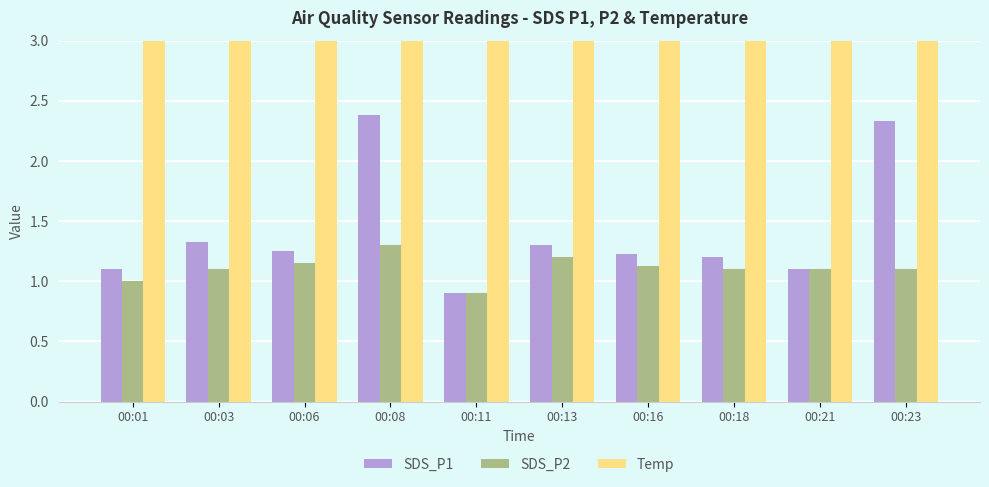

Which category has the highest value in the SDS_P2 series?

00:08